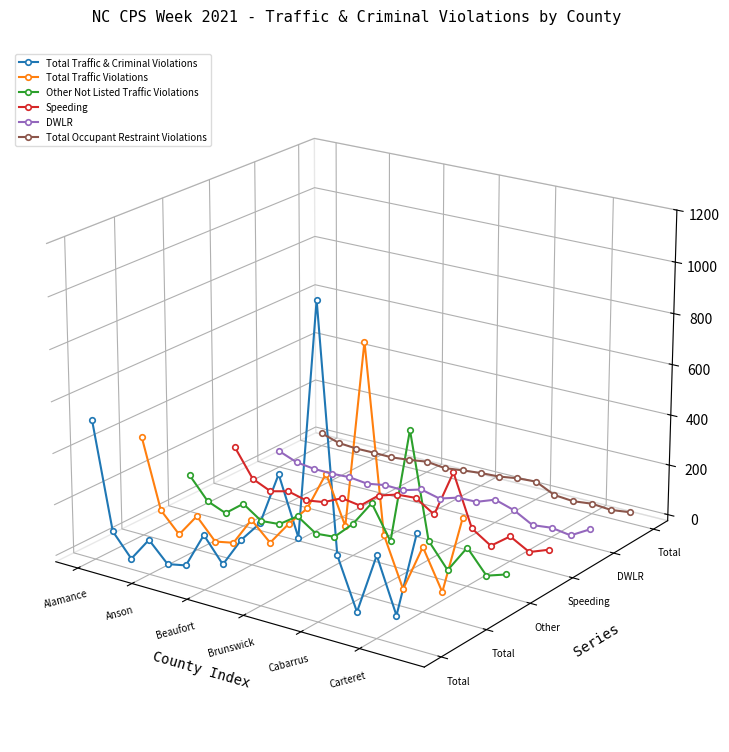

The value of Total Traffic Violations at 12 is 0.0. True or false?

False